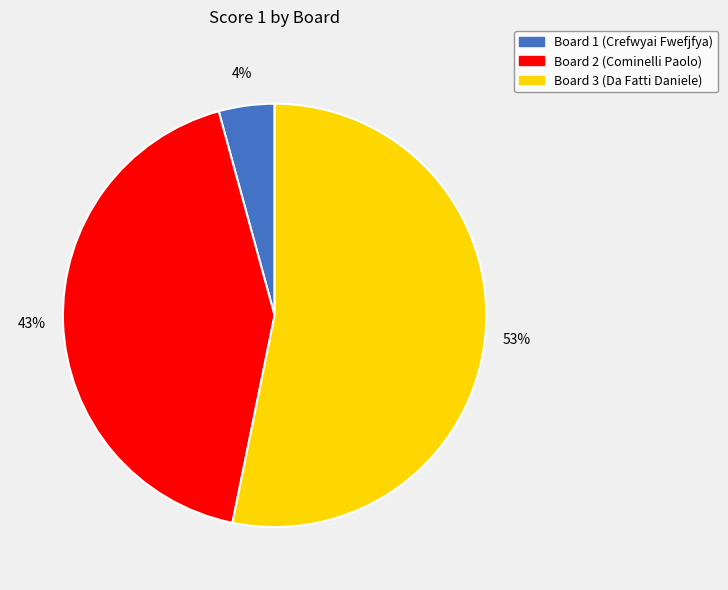

To the nearest percent, what is the difference between the largest and smallest slice percentages?

49%